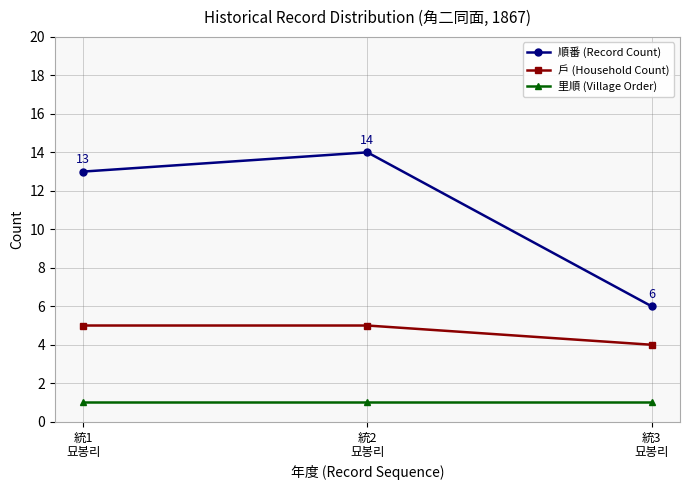

What is the lowest value of the 順番 (Record Count) series?

6